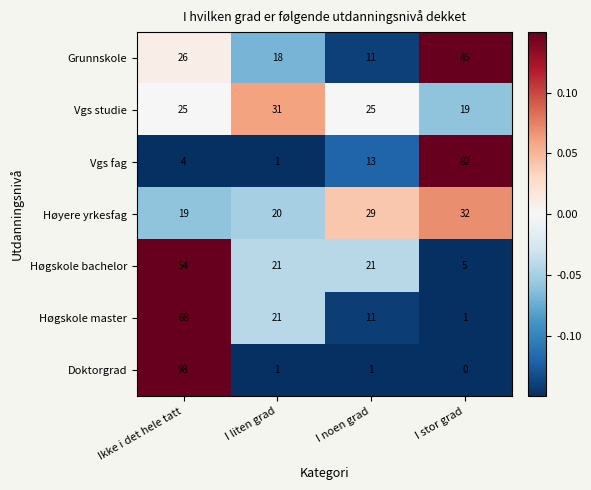

How many Grunnskole values are between 18 and 45?

3